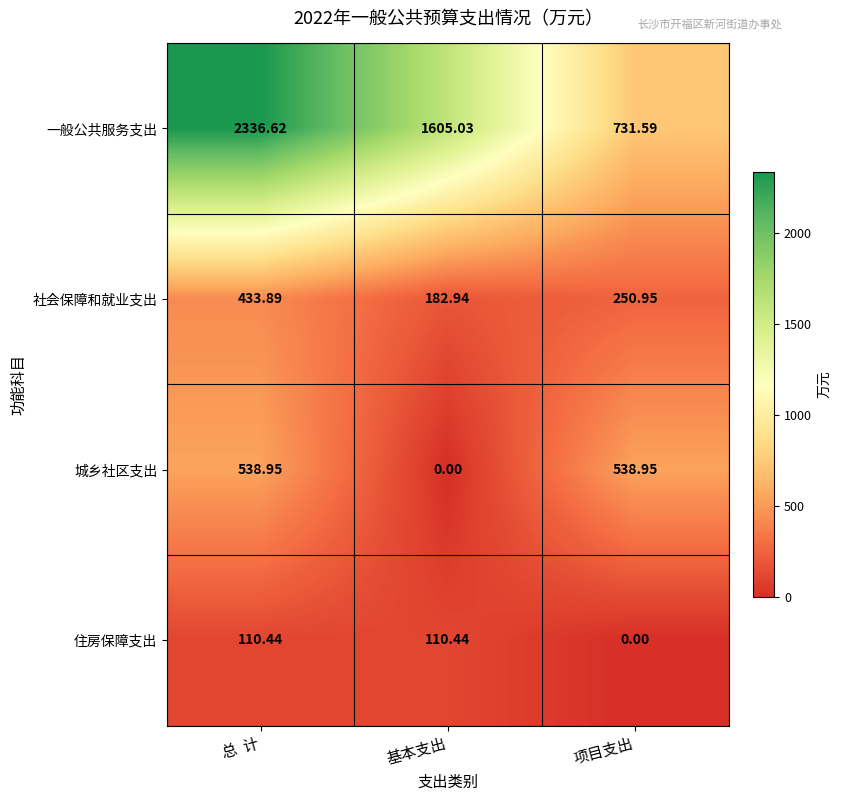

List the series in order of their peak value, highest first.

一般公共服务支出, 城乡社区支出, 社会保障和就业支出, 住房保障支出